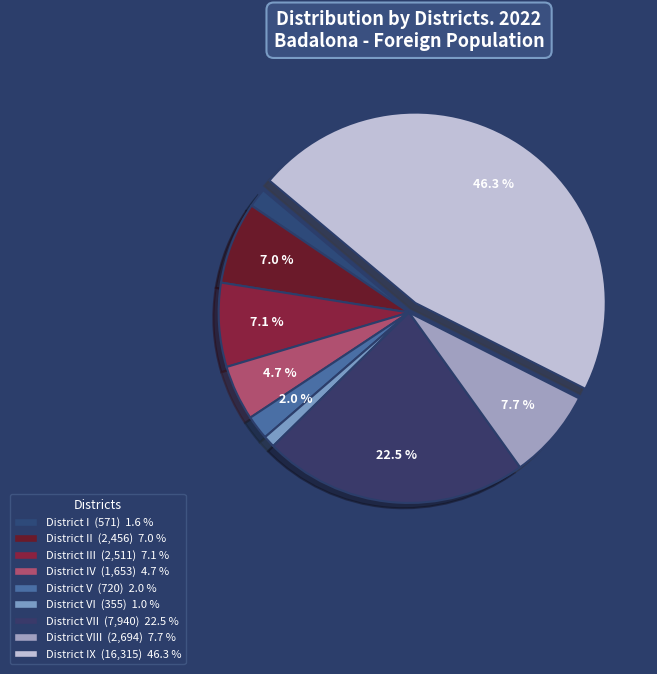

Count the number of slices in the pie.

9